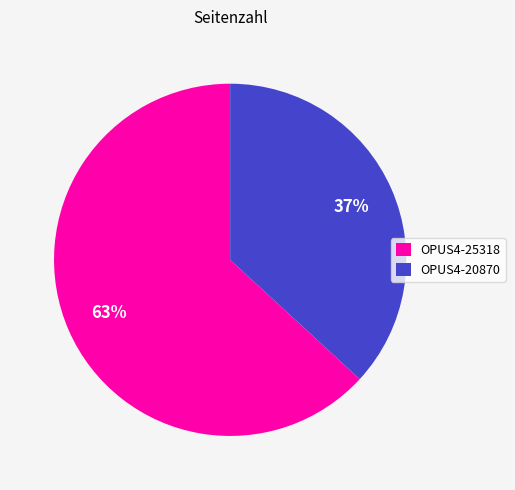

To the nearest percent, what portion does OPUS4-25318 represent?

63%